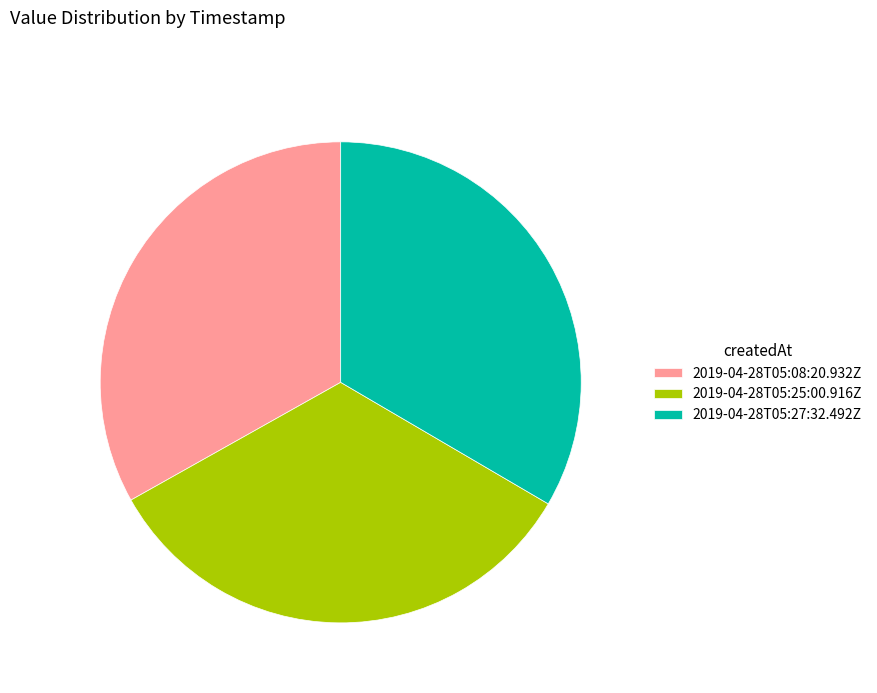

Is there a majority slice in this chart?

No